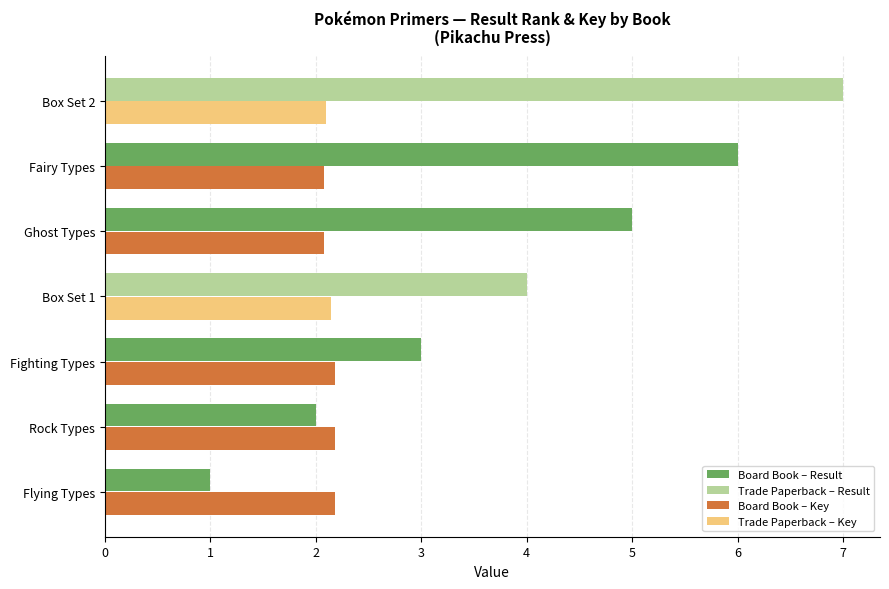

What is the smallest value displayed?

1.0